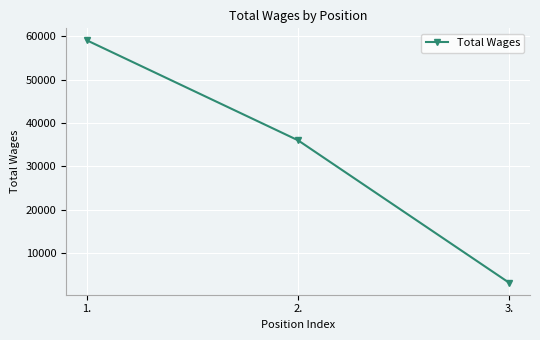

Reading left to right, what are all the values shown in this chart?

59004	36000	3210